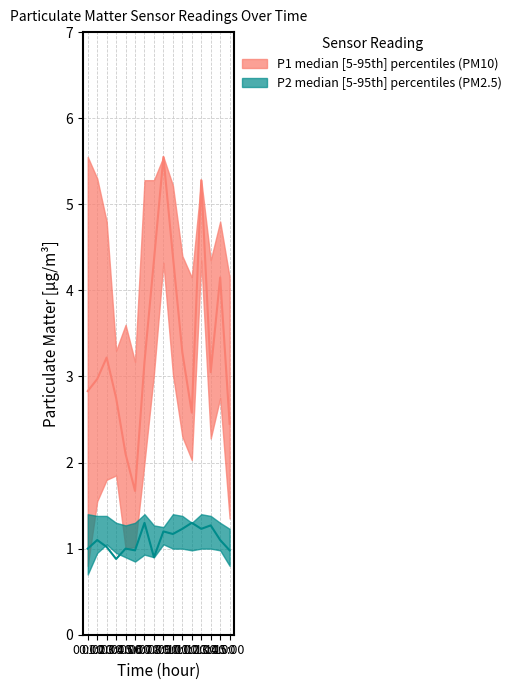

What position from the right is 07:00?

9